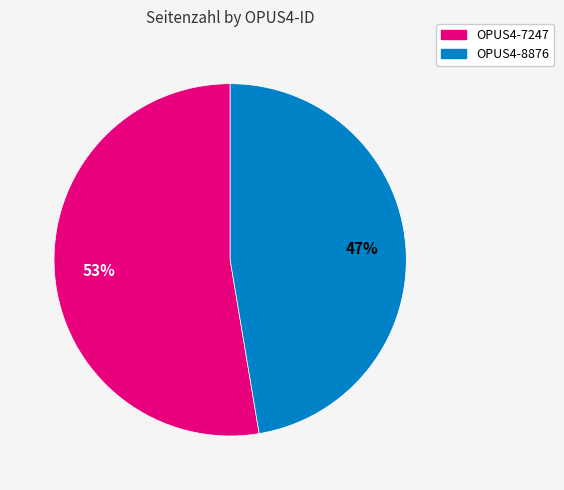

Does OPUS4-7247 account for over 50% of the chart?

Yes